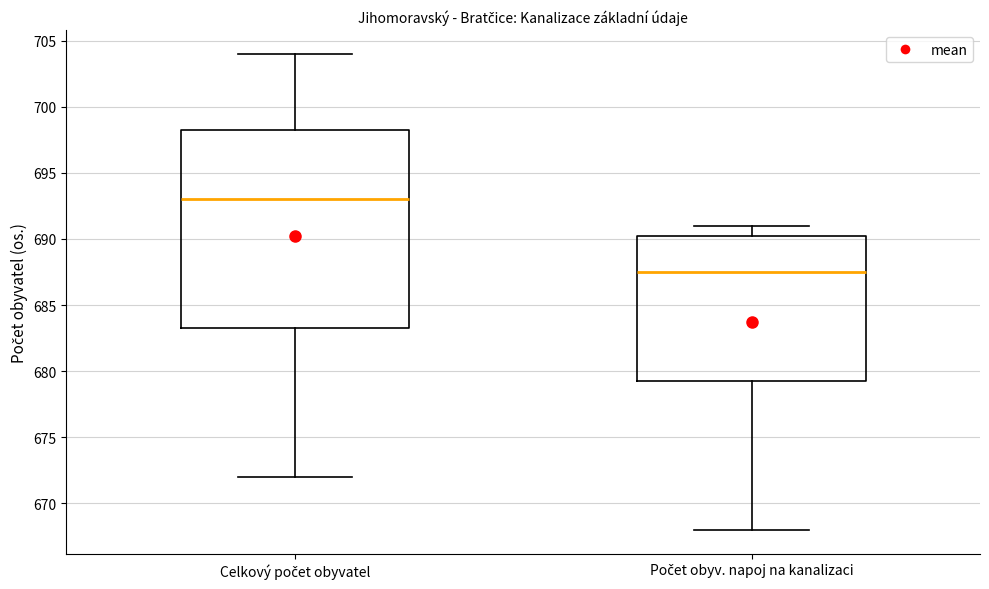

Which box has the lowest median line?

Počet obyv. napoj na kanalizaci